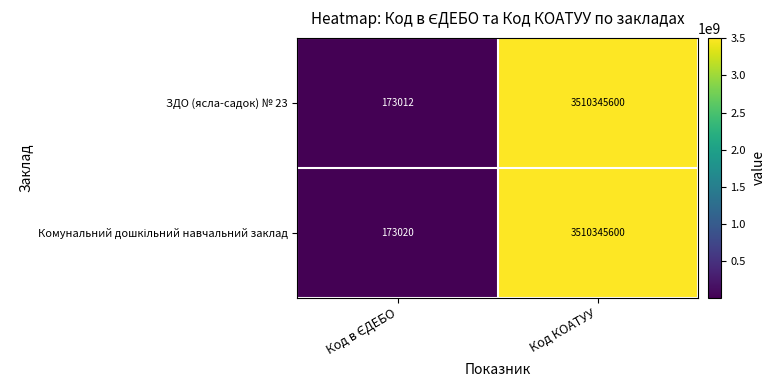

Which series has the widest spread of values?

ЗДО (ясла-садок) № 23